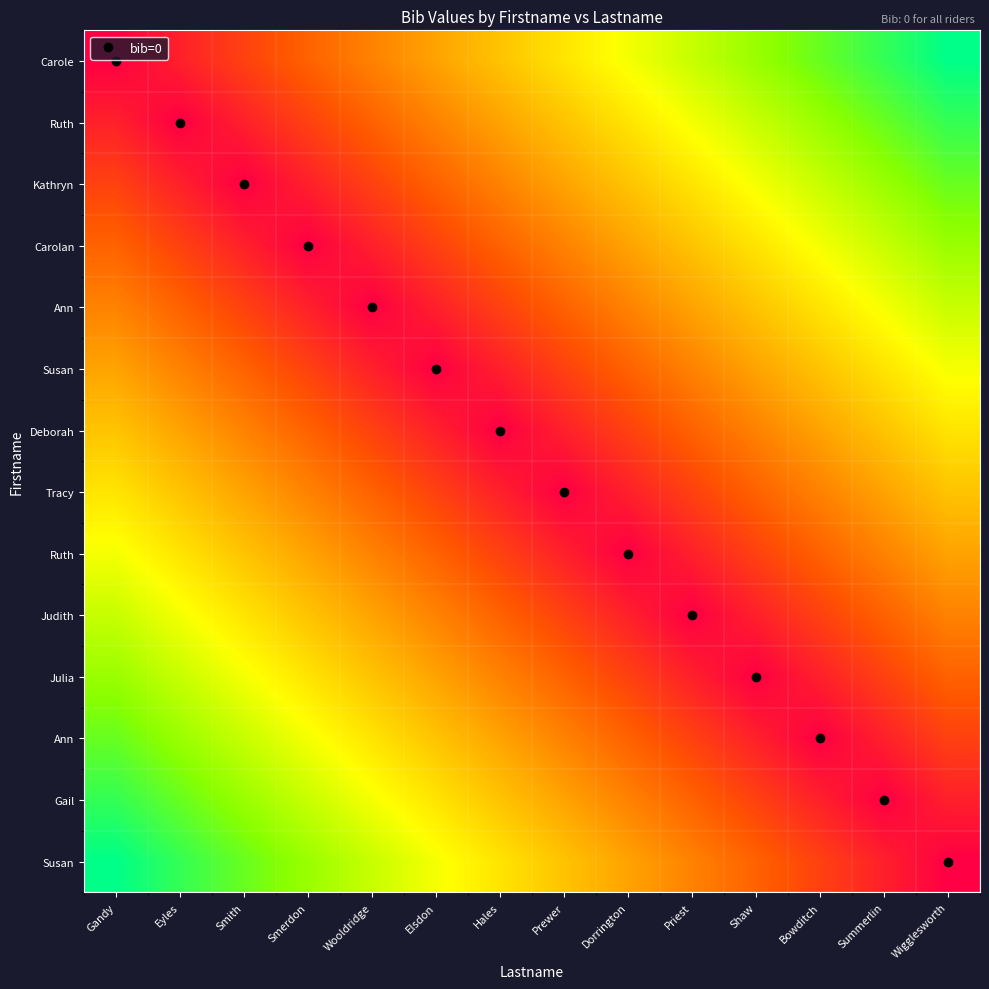

Which label corresponds to the largest value in the chart?

Wigglesworth